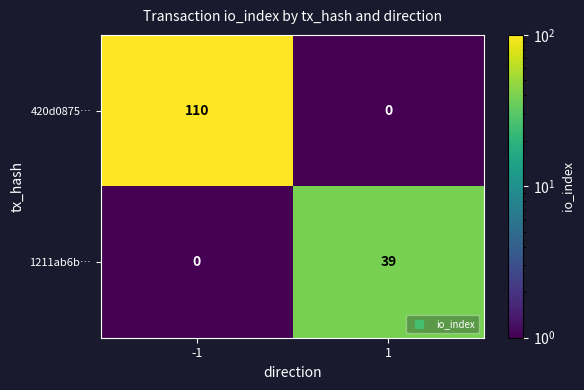

Is the value of 1211ab6b… at 1 greater than the value of 420d0875… at -1?

No